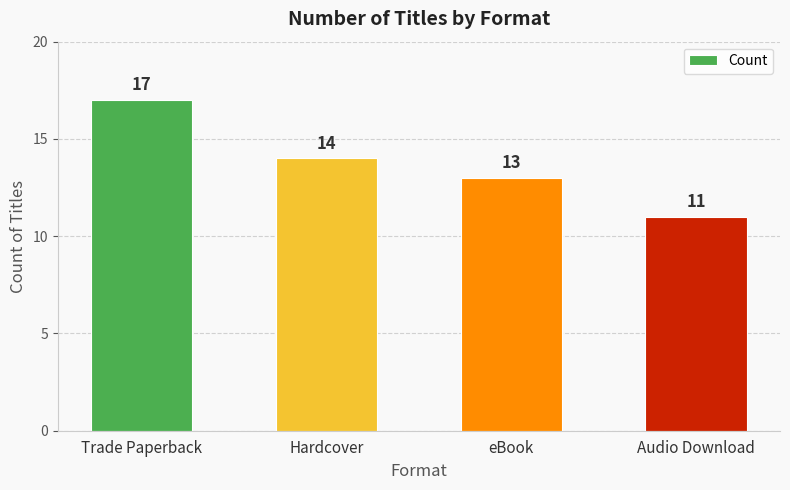

Reading left to right, list all the values displayed in this chart.

Trade Paperback=17	Hardcover=14	eBook=13	Audio Download=11